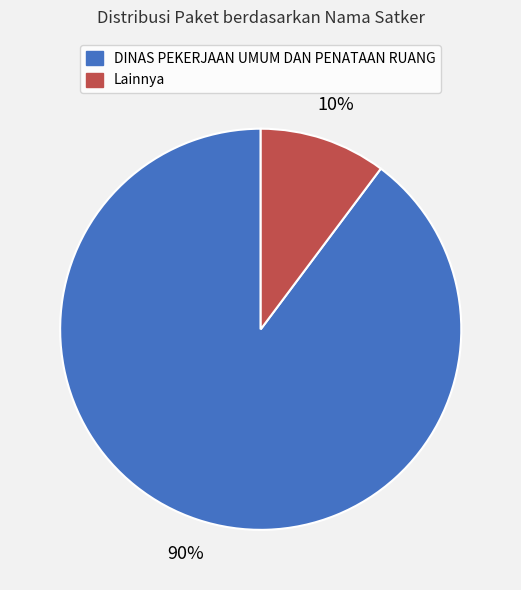

Does any single category account for the majority?

Yes